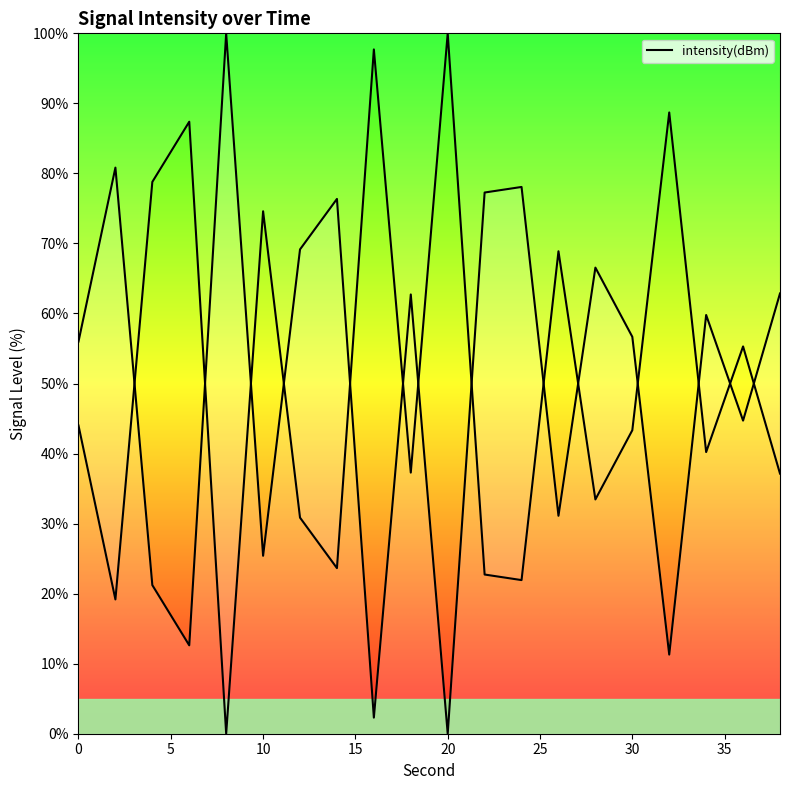

True or false: the data shows 42.9 at 10.

False